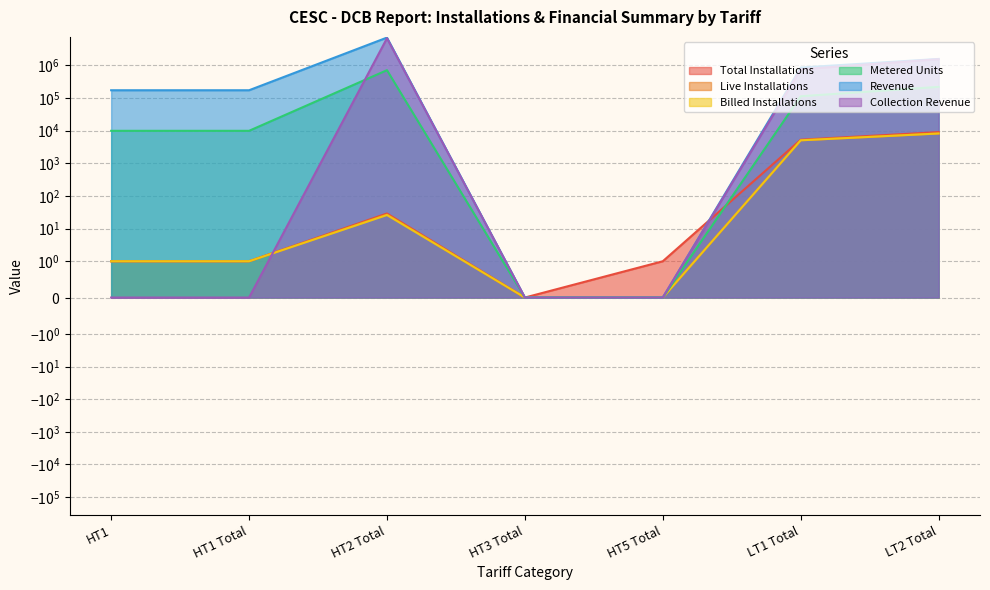

Reading right to left, list all the values displayed in this chart.

Total Installations: LT2 Total=8990.0	LT1 Total=5261.0	HT5 Total=1.0	HT3 Total=0.0	HT2 Total=29.0	HT1 Total=1.0	HT1=1.0
Live Installations: LT2 Total=8197.0	LT1 Total=5045.0	HT5 Total=0.0	HT3 Total=0.0	HT2 Total=27.0	HT1 Total=1.0	HT1=1.0
Billed Installations: LT2 Total=8147.0	LT1 Total=5041.0	HT5 Total=0.0	HT3 Total=0.0	HT2 Total=26.0	HT1 Total=1.0	HT1=1.0
Metered Units: LT2 Total=218123.0	LT1 Total=112623.0	HT5 Total=0.0	HT3 Total=0.0	HT2 Total=707169.0	HT1 Total=9850.0	HT1=9850.0
Revenue: LT2 Total=1562413.7	LT1 Total=851834.0	HT5 Total=0.0	HT3 Total=0.0	HT2 Total=7039522.0	HT1 Total=171851.4	HT1=171851.4
Collection Revenue: LT2 Total=1534932.3	LT1 Total=750924.1	HT5 Total=0.0	HT3 Total=0.0	HT2 Total=6723218.0	HT1 Total=0.0	HT1=0.0